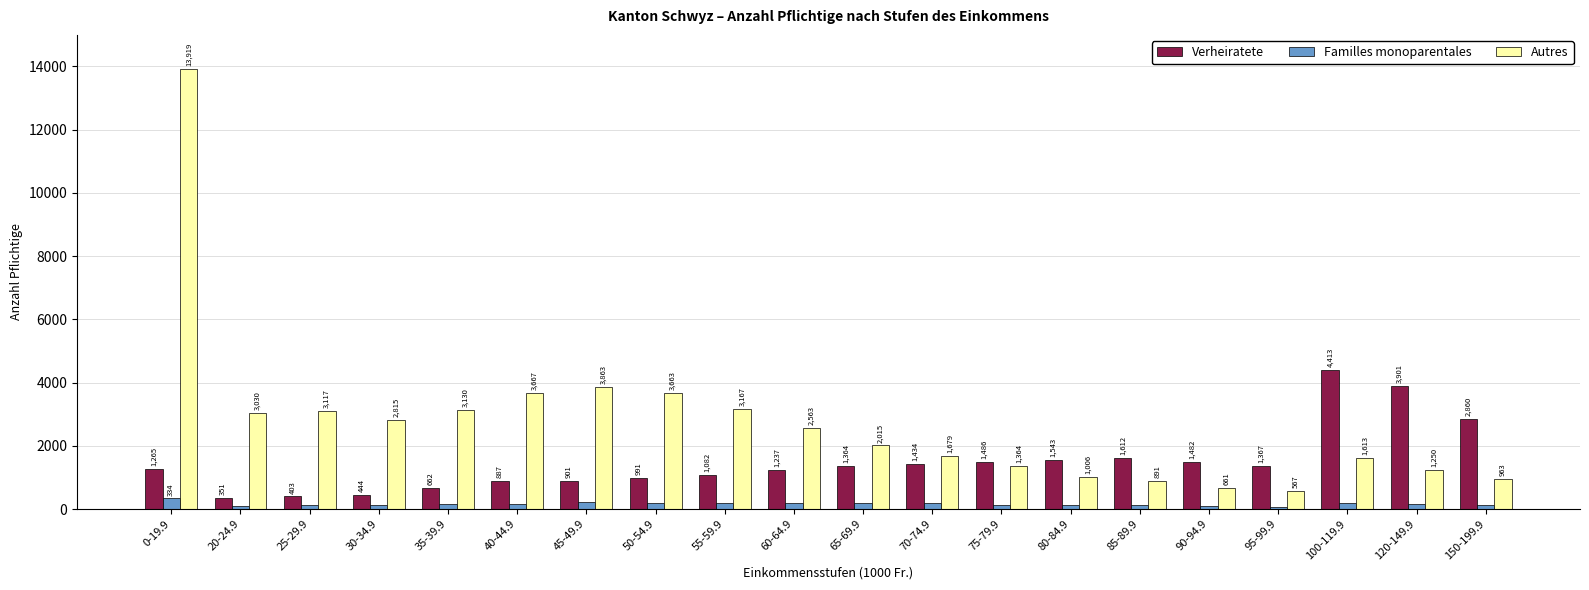

Rank the categories by Autres value from lowest to highest.

95-99.9, 90-94.9, 85-89.9, 150-199.9, 80-84.9, 120-149.9, 75-79.9, 100-119.9, 70-74.9, 65-69.9, 60-64.9, 30-34.9, 20-24.9, 25-29.9, 35-39.9, 55-59.9, 50-54.9, 40-44.9, 45-49.9, 0-19.9